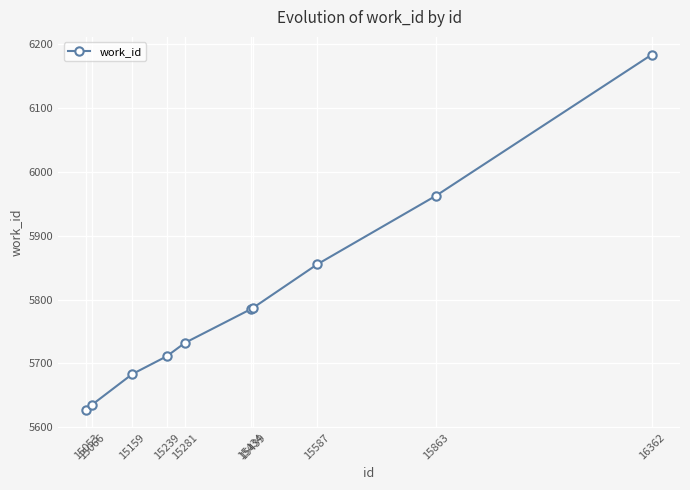

How many lines are shown in the chart?

1